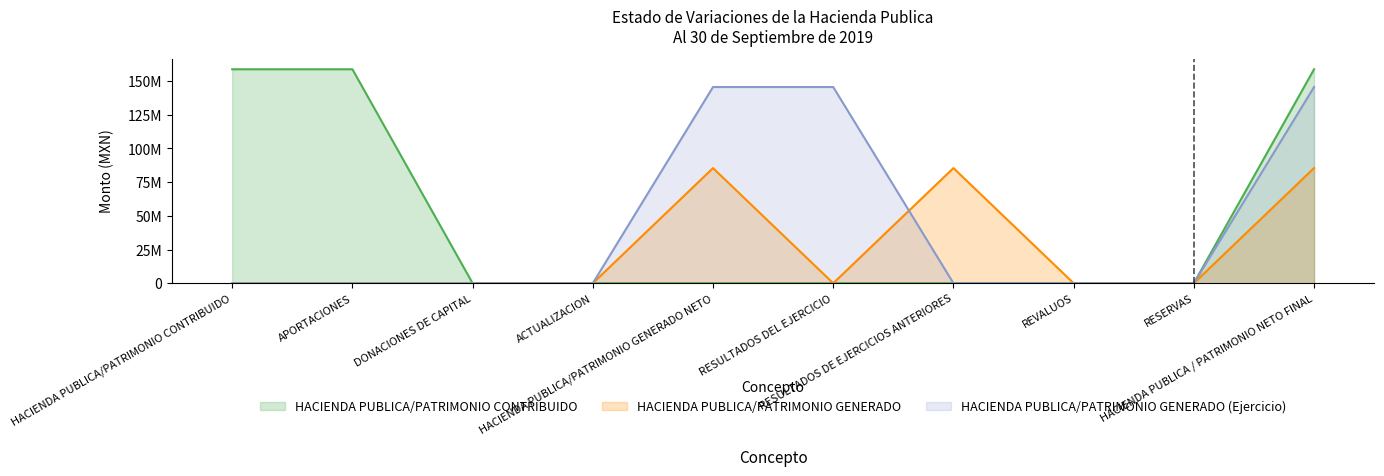

List the series in order of their peak value, highest first.

HACIENDA PUBLICA/PATRIMONIO CONTRIBUIDO, HACIENDA PUBLICA/PATRIMONIO GENERADO (Ejercicio), HACIENDA PUBLICA/PATRIMONIO GENERADO